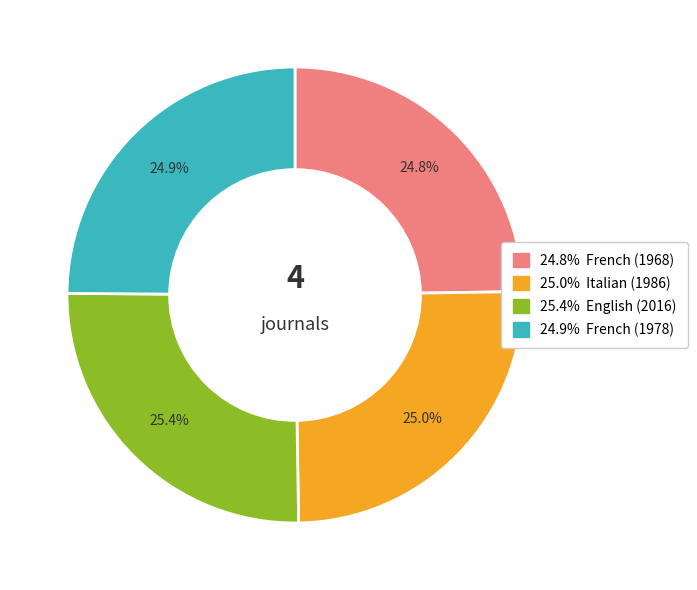

Is there a majority slice in this chart?

No